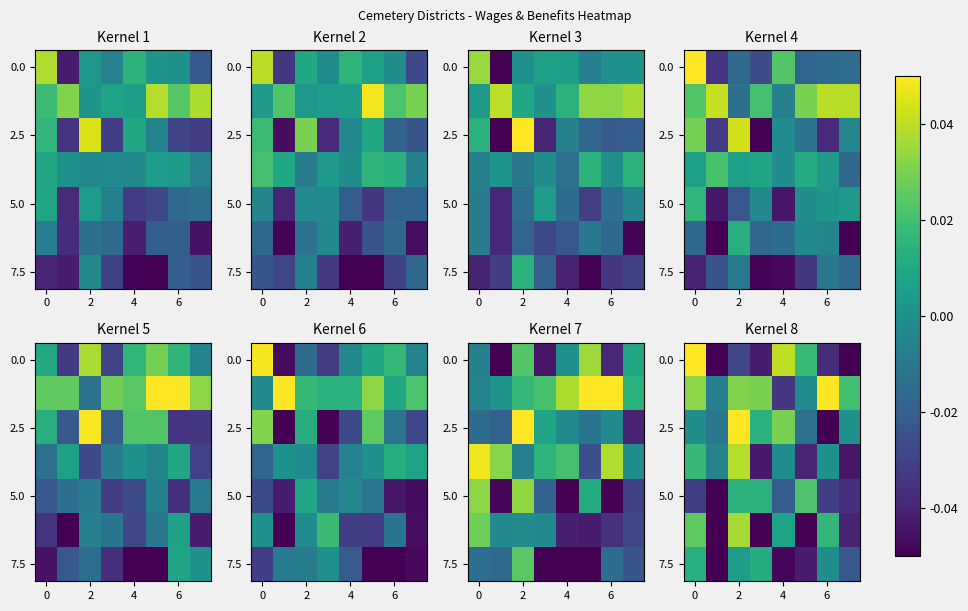

How many data points does each series have?

8